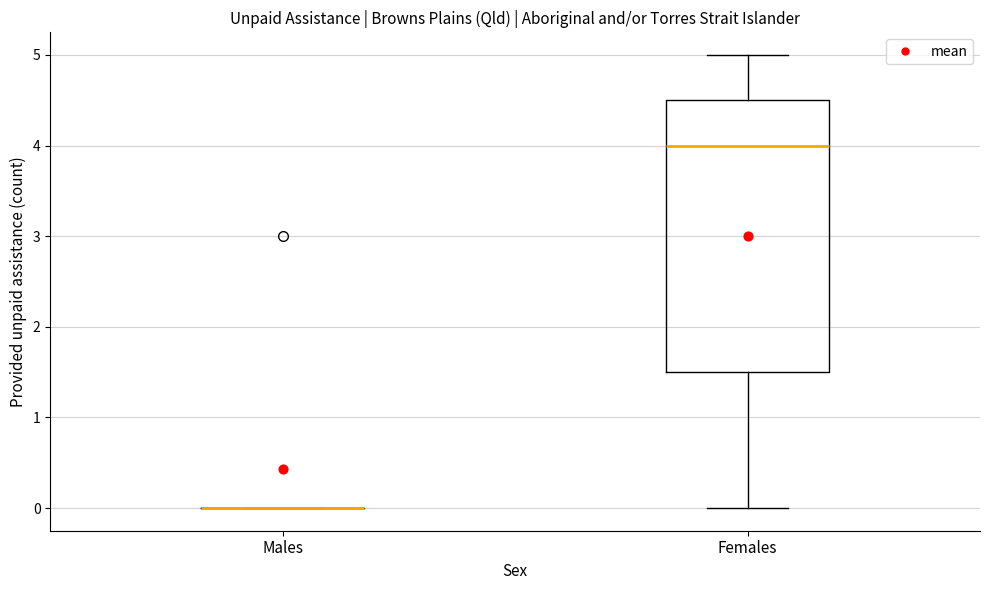

Reading left to right, transcribe this box plot: for each box, give where its median line is, the range the box spans, and where its two whiskers end, as read against the y-axis. The values are not printed on the chart, so give them approximately, as read against the axis.

Males: box collapsed to a line at 0.0, whiskers 0.0 to 0.0
Females: median 4.0, box 1.5 to 4.5, whiskers 0.0 to 5.0